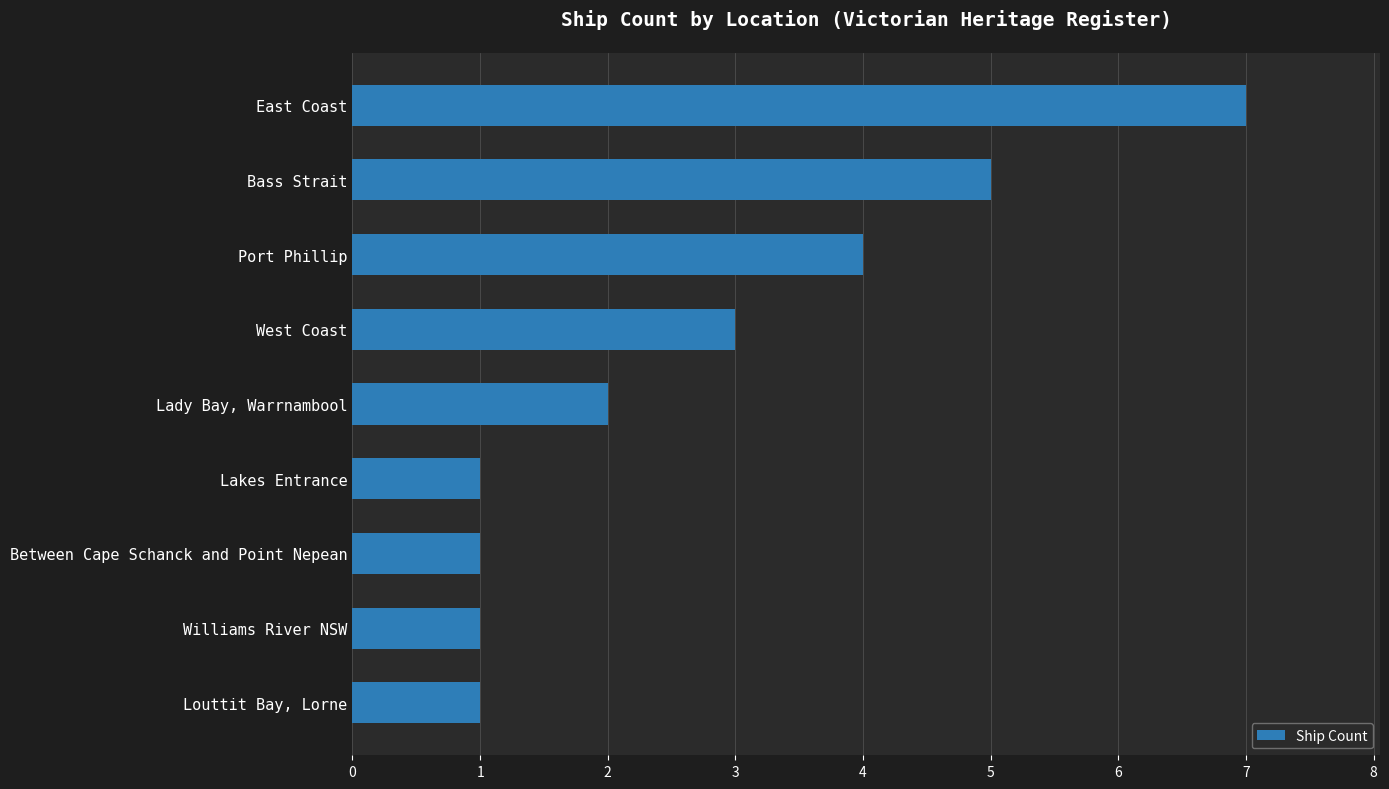

How many series are shown in this chart?

1